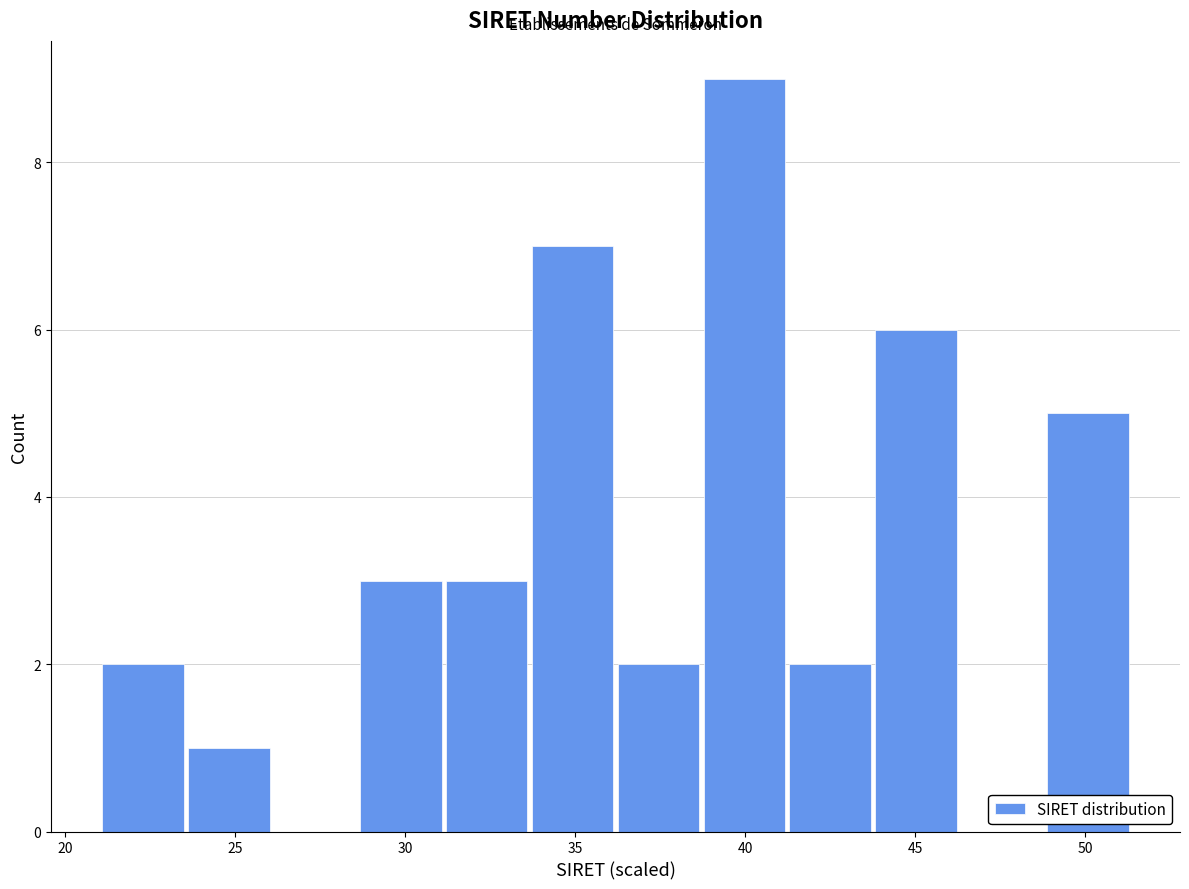

Reading left to right, transcribe this chart: for each bar, give the range it covers on the x-axis and its height. Neither the bar edges nor the heights are printed on the chart, so give them approximately, as read against the axes.

21.0 to 23.5: 2
23.5 to 26.0: 1
26.0 to 28.5: 0
28.5 to 31.0: 3
31.0 to 33.5: 3
33.5 to 36.0: 7
36.0 to 38.5: 2
38.5 to 41.0: 9
41.0 to 44.0: 2
44.0 to 46.5: 6
46.5 to 49.0: 0
49.0 to 51.5: 5